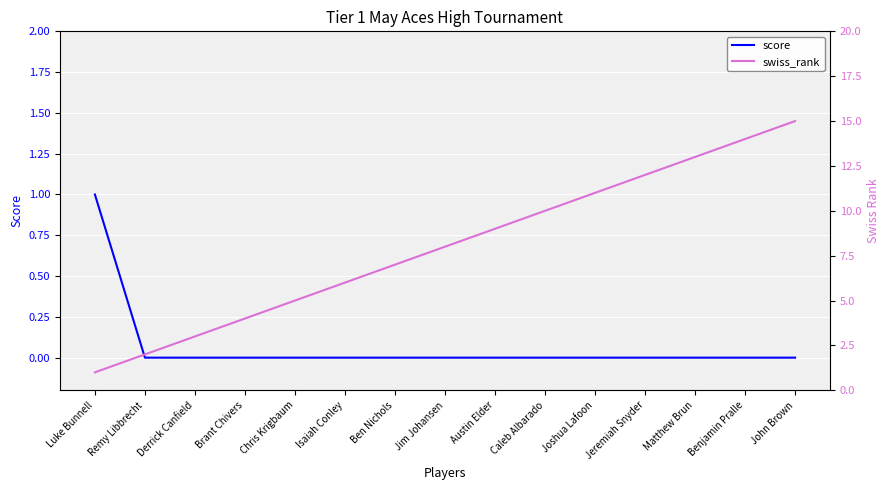

True or false: score and swiss_rank cross at least once.

False